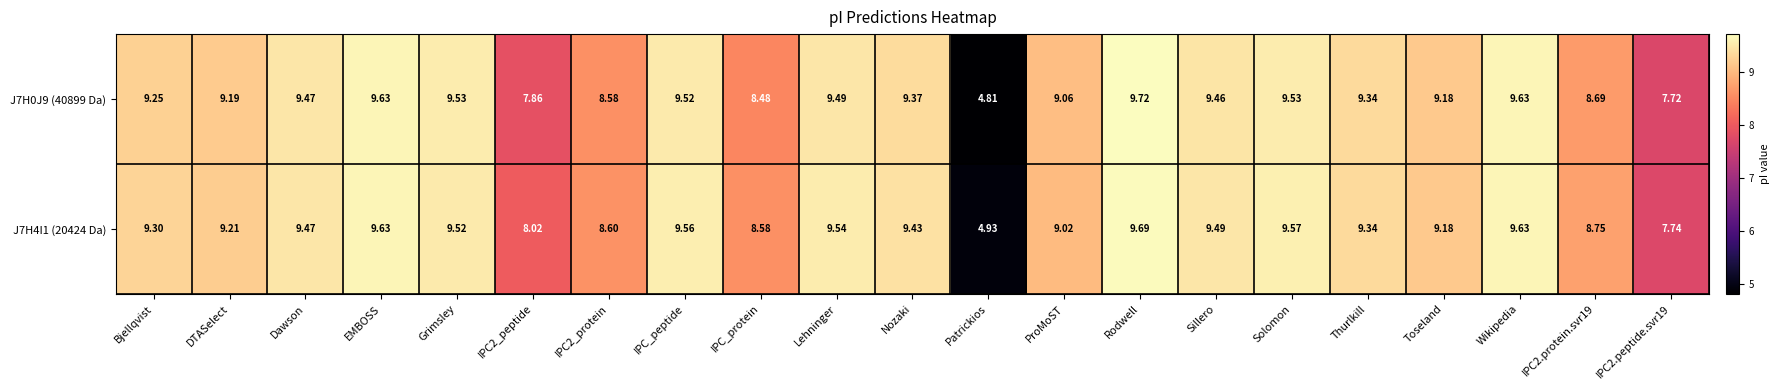

Where does the J7H0J9 (40899 Da) series first go above 9?

Bjellqvist